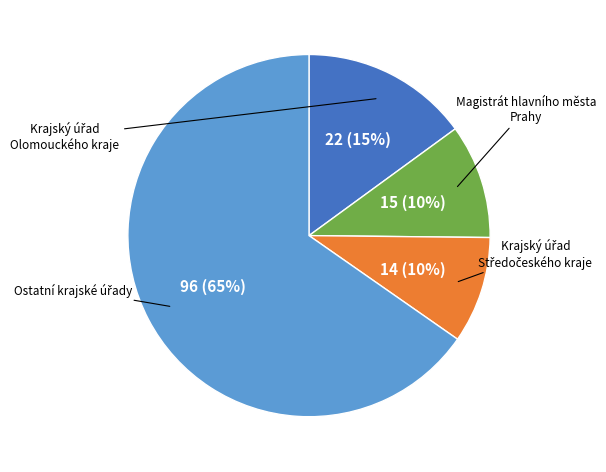

Does any single category account for the majority?

Yes